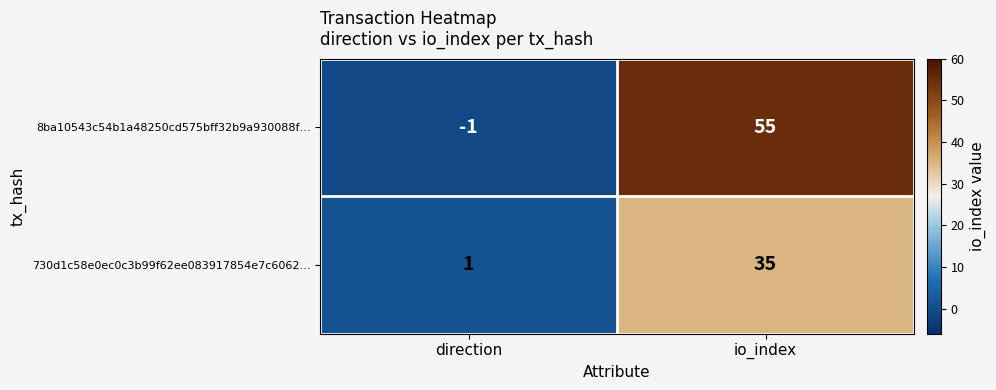

Which series has the largest total across all categories?

8ba10543c54b1a48250cd575bff32b9a930088f…